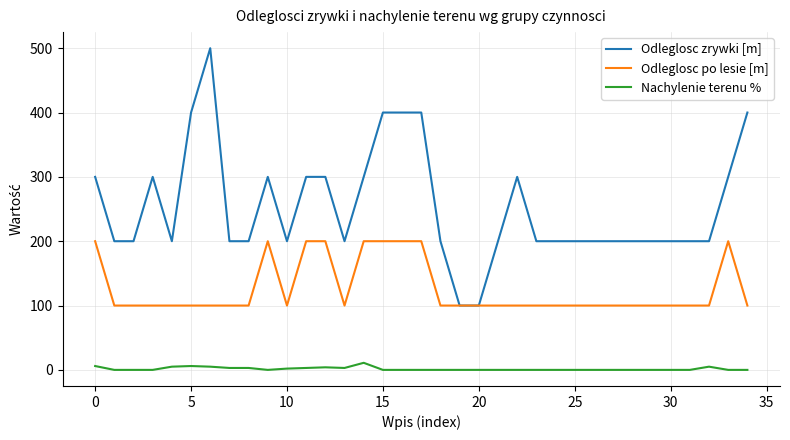

True or false: Nachylenie terenu % and Odleglosc po lesie [m] cross at least once.

False